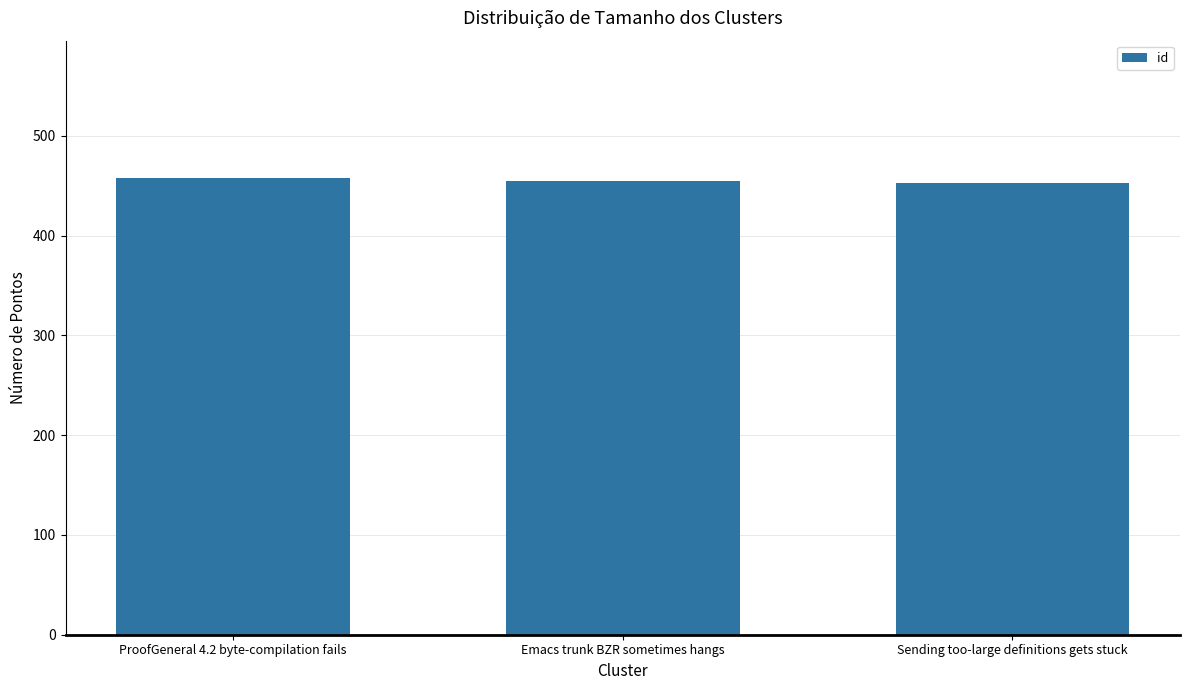

What is the ratio of the value at Emacs trunk BZR sometimes hangs to the value at Sending too-large definitions gets stuck?

1.0